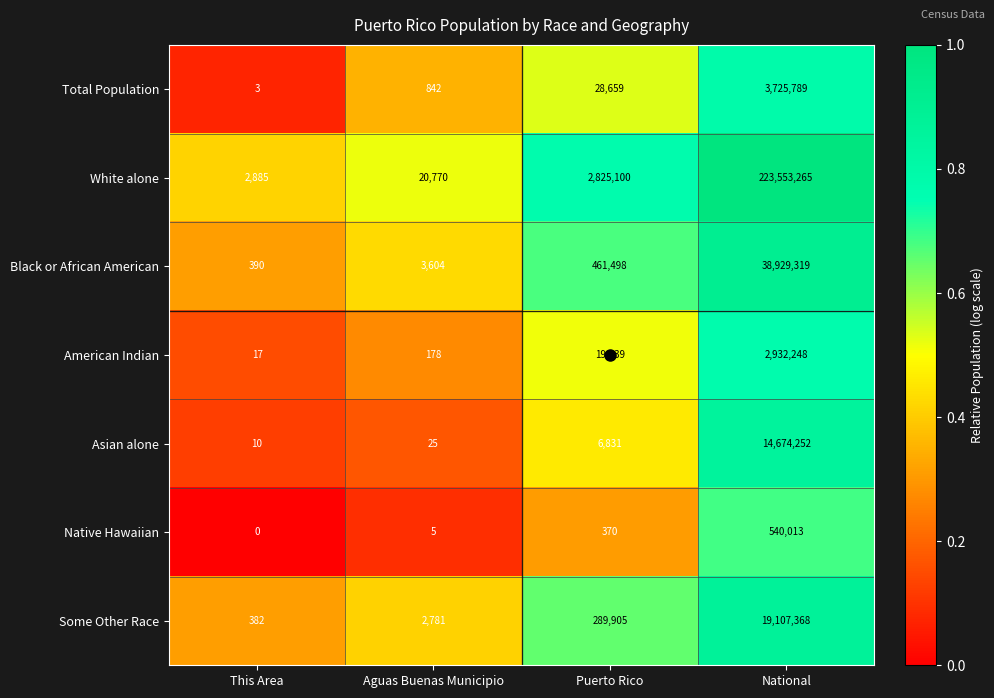

The value of Asian alone at Puerto Rico is 9231. True or false?

False